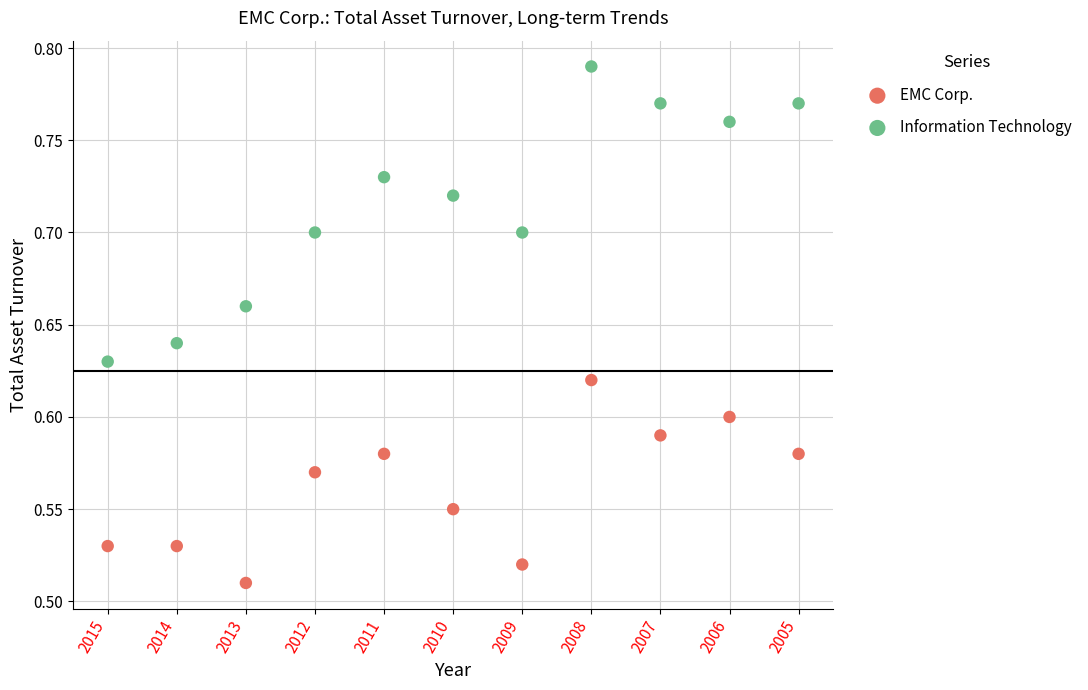

Which series reaches the maximum Y coordinate?

Information Technology